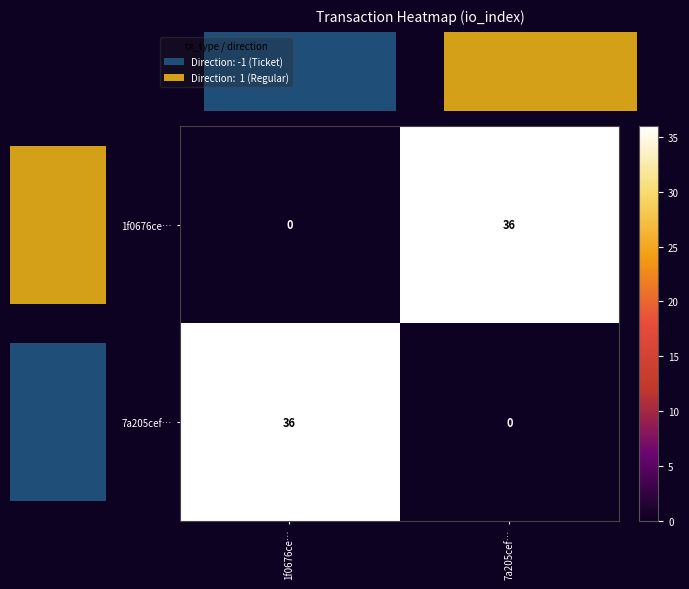

The 1f0676ce… series shows 52 at 7a205cef…. True or false?

False